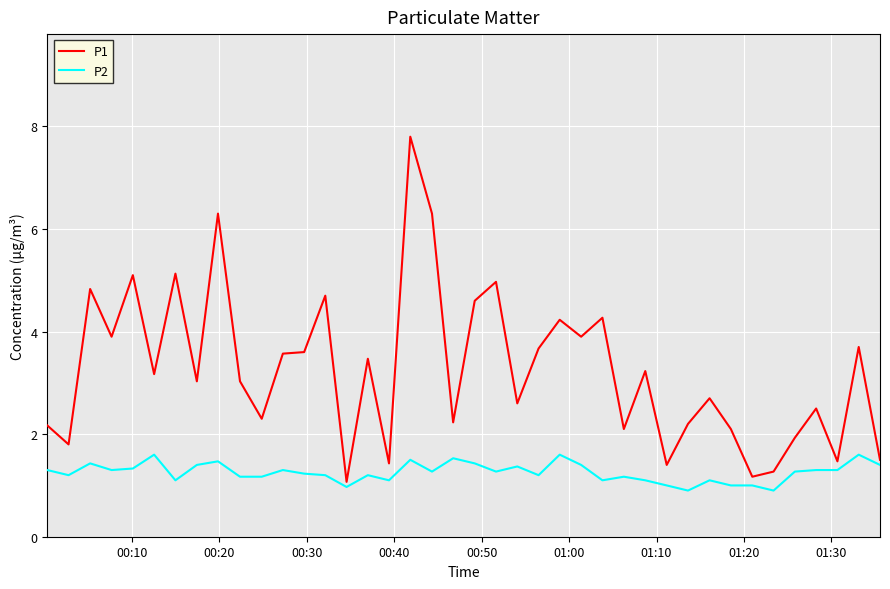

True or false: P1 and P2 intersect in this chart.

False